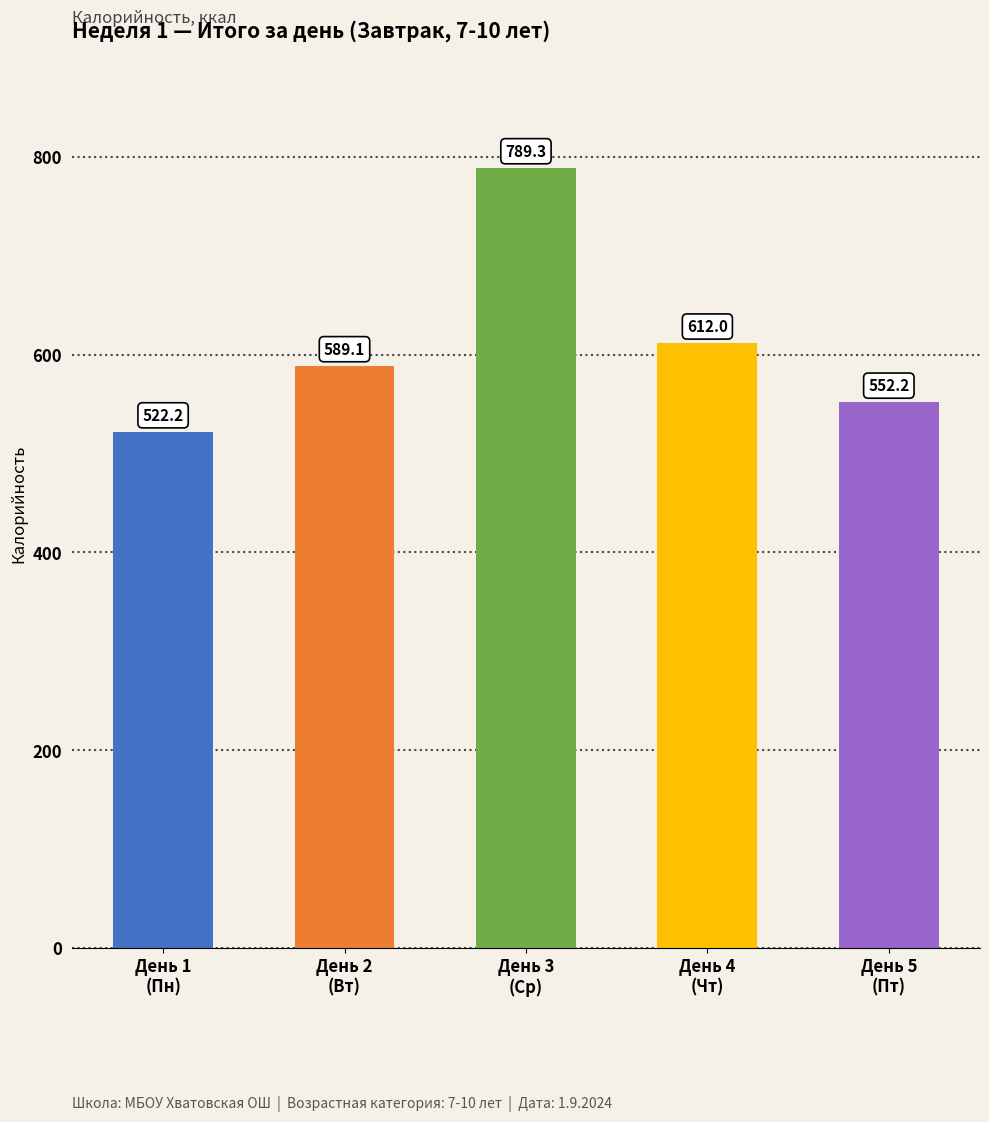

The chart shows a value of 221.7 at День 3
(Ср). True or false?

False